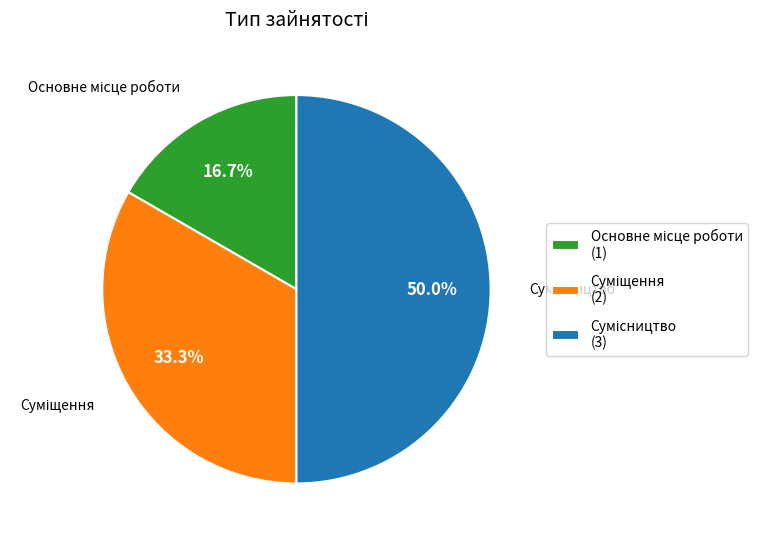

Count the number of slices in the pie.

3